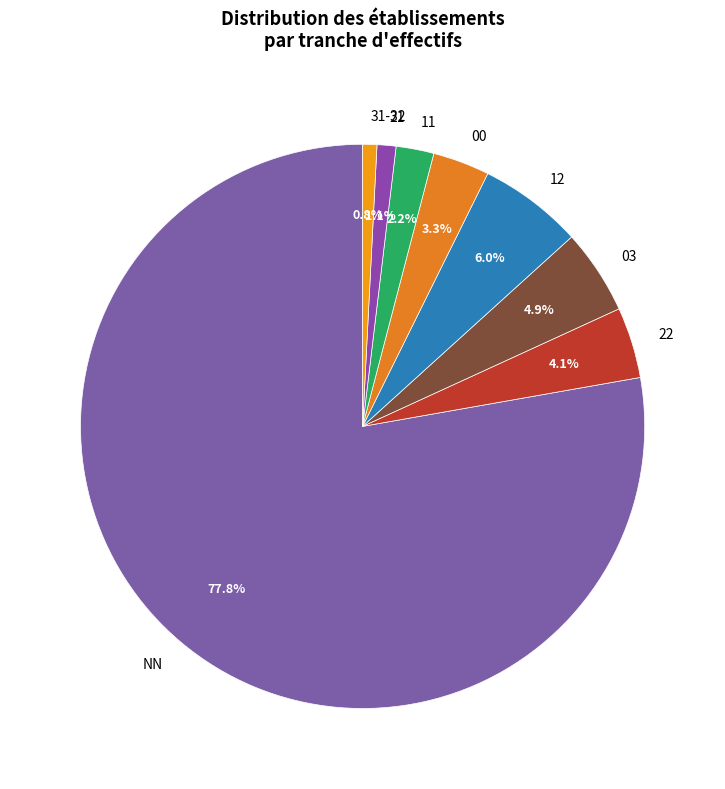

Which slice is the largest?

NN